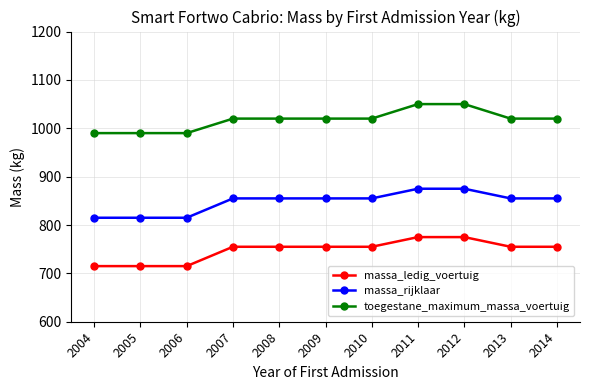

True or false: toegestane_maximum_massa_voertuig and massa_rijklaar cross at least once.

False